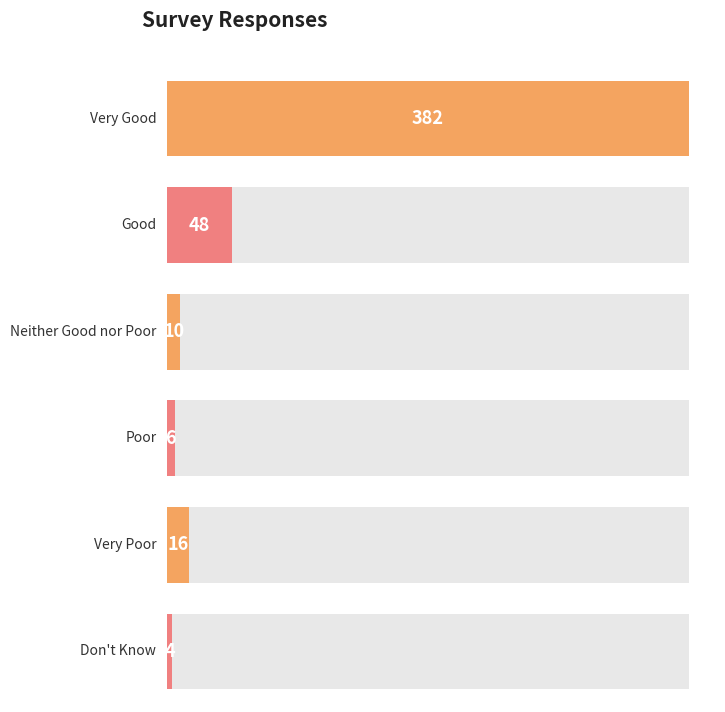

What position from the right is Good?

5